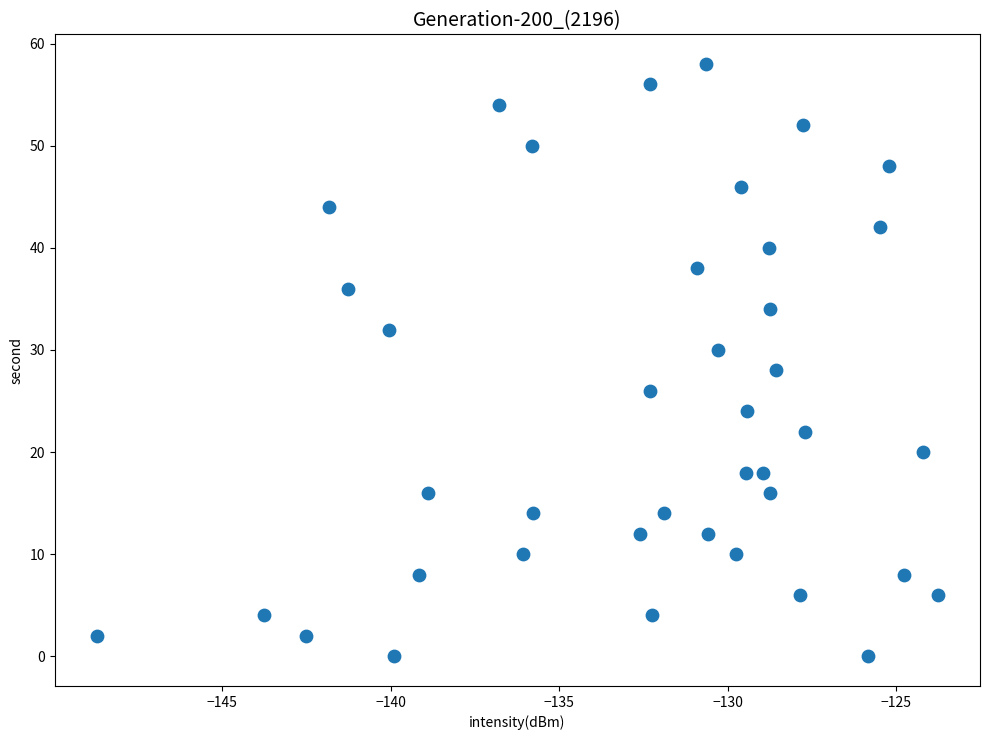

What is the range of Y values (max minus min)?

58